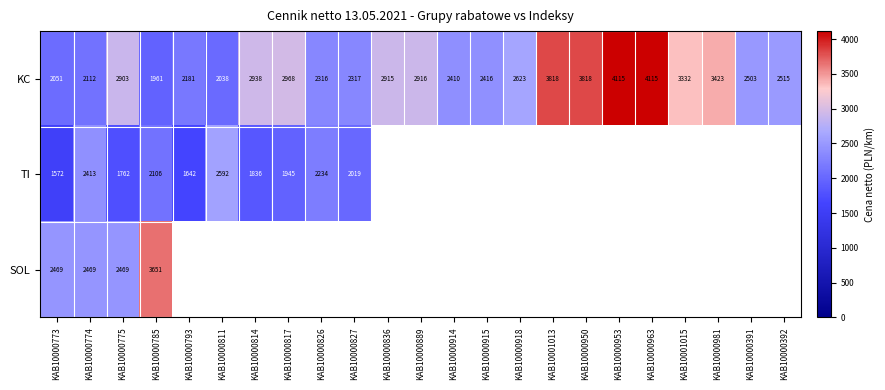

Between KAB10000953 and KAB10000391, which is larger?

KAB10000953